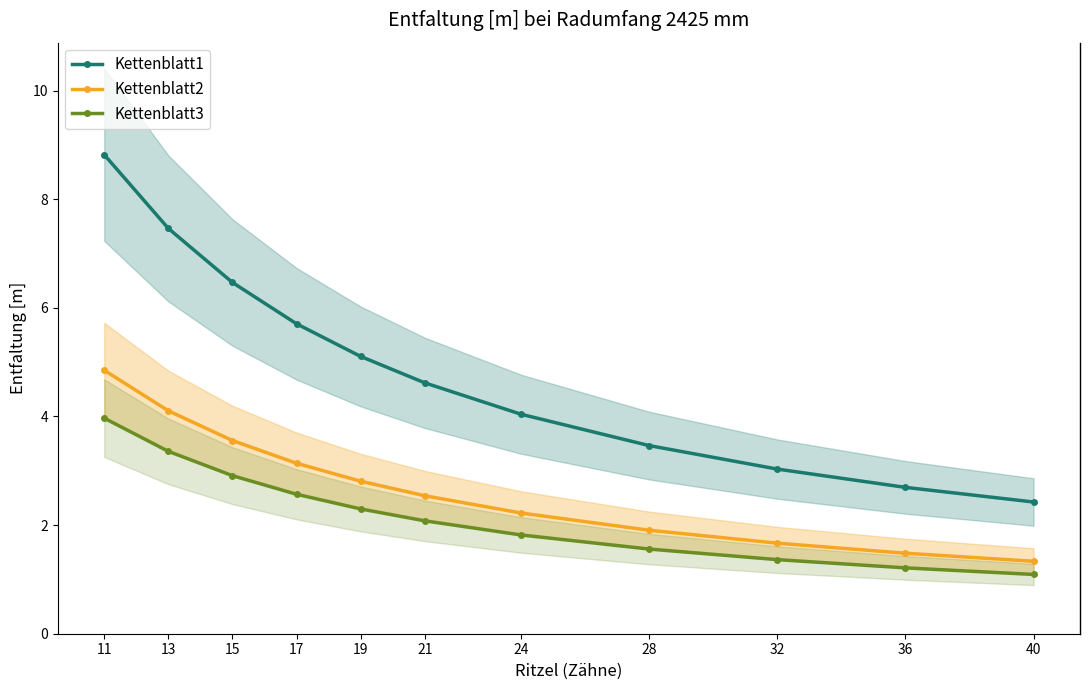

Rank the series by their maximum value, from lowest to highest.

Kettenblatt3, Kettenblatt2, Kettenblatt1